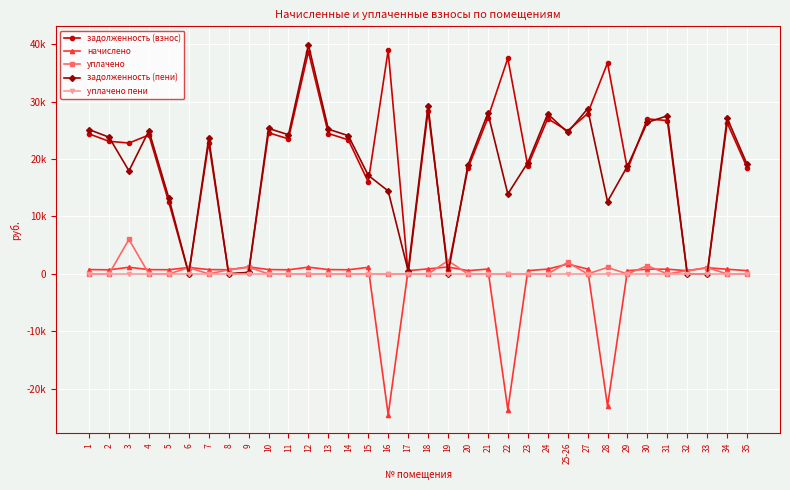

Rank the categories by уплачено value from lowest to highest.

1, 2, 4, 5, 7, 10, 11, 12, 13, 14, 15, 16, 17, 18, 20, 21, 22, 23, 24, 27, 29, 31, 34, 35, 32, 8, 33, 6, 28, 9, 30, 25-26, 19, 3